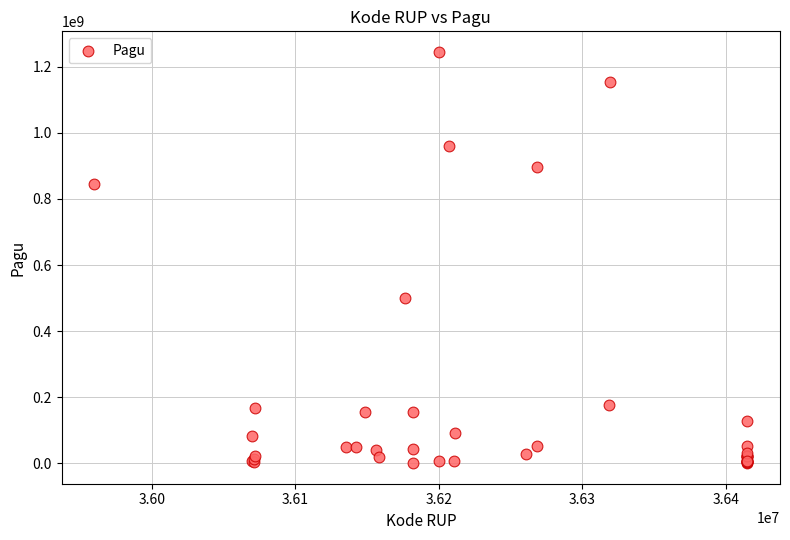

What Y value in the scatter plot is closest to 622840000?

499932000